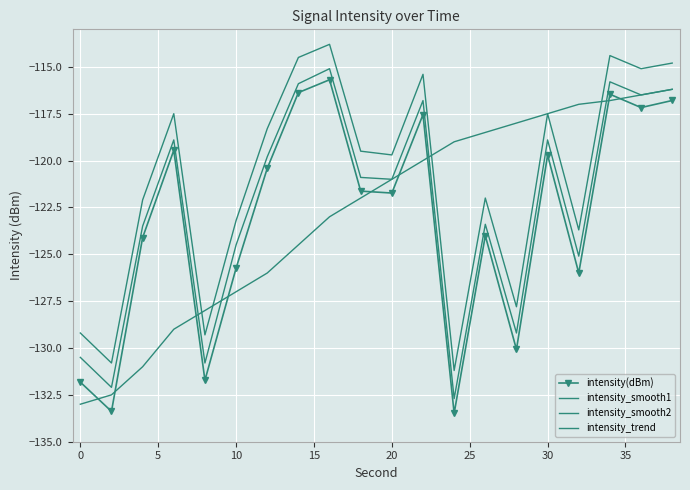

List the series in order of their peak value, highest first.

intensity_smooth2, intensity_smooth1, intensity(dBm), intensity_trend